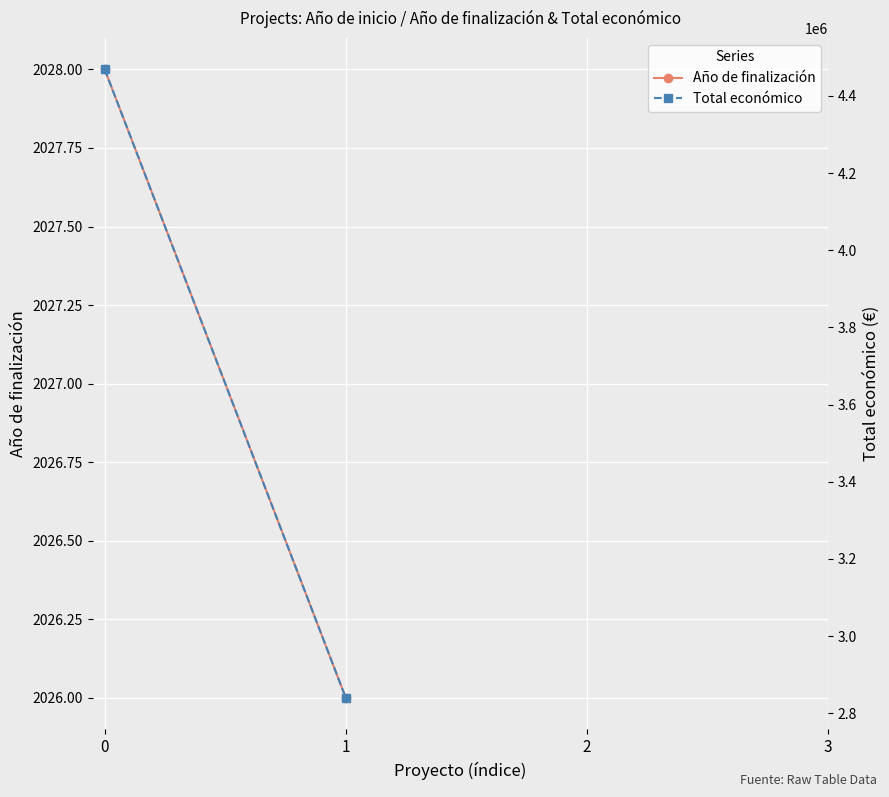

What is the greatest value displayed?

4468538.0